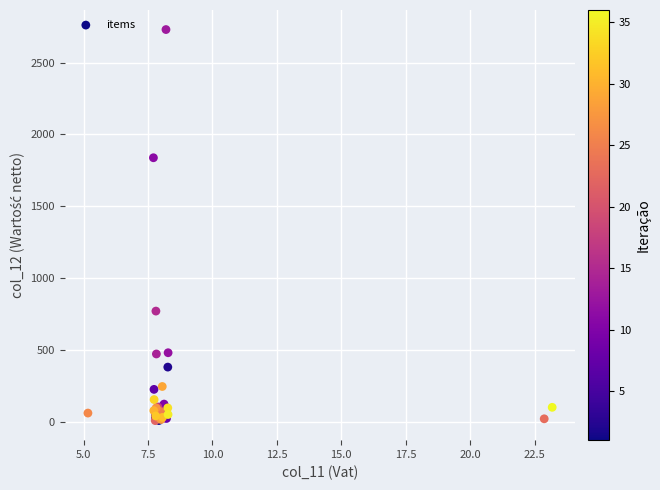

What Y value in the scatter plot is closest to 1368?

1837.5